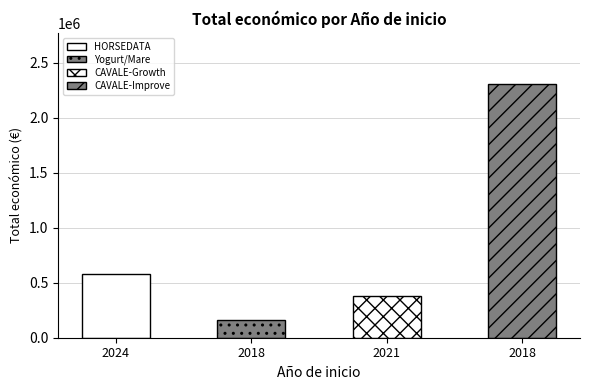

Reading left to right, list all the values displayed in this chart.

577638	164600	377417	2310026